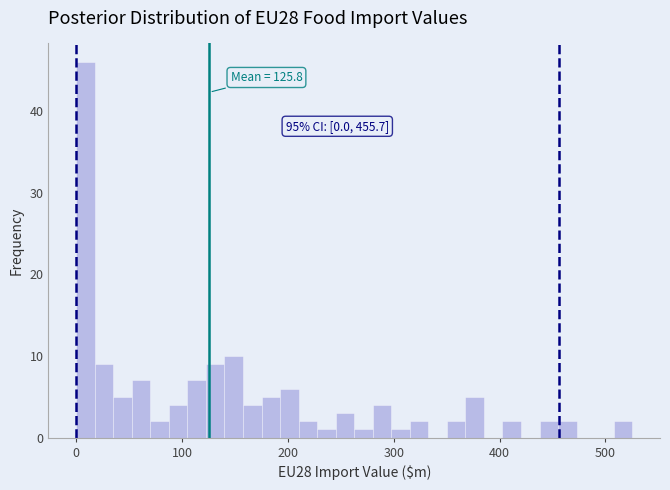

Read against the x-axis, roughly where is the centre of the tallest bar?

10